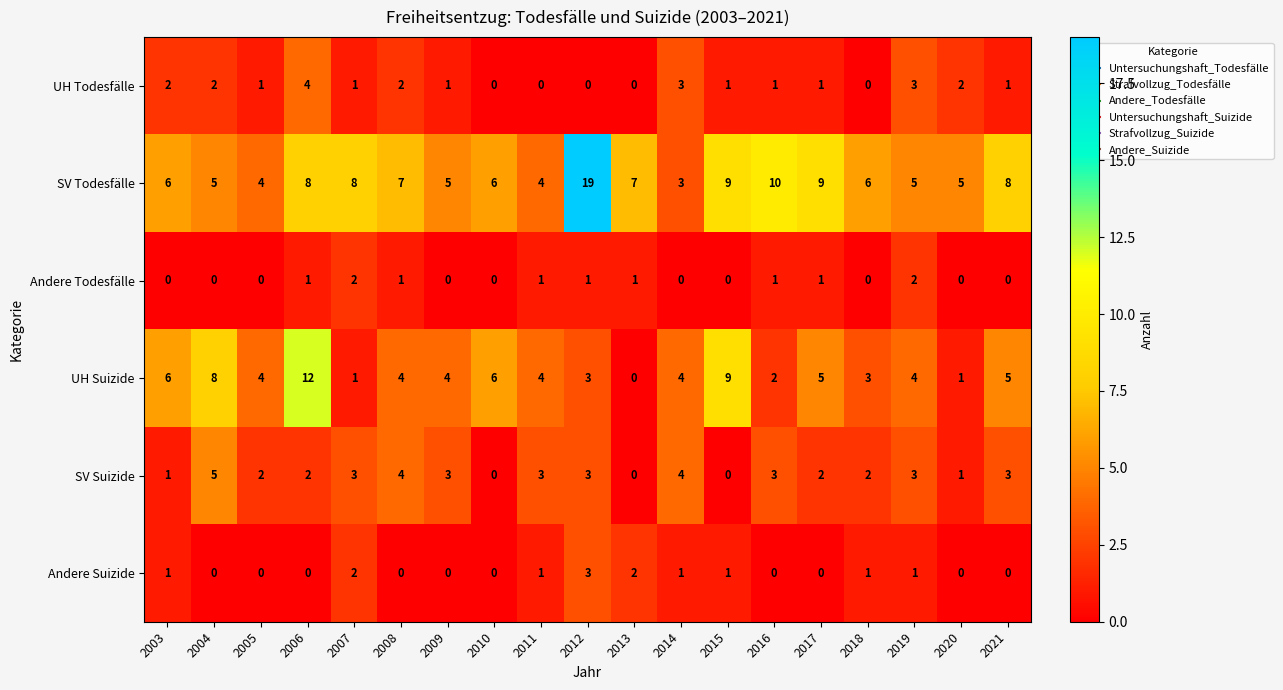

At which label is SV Todesfälle closest to 11?

2016